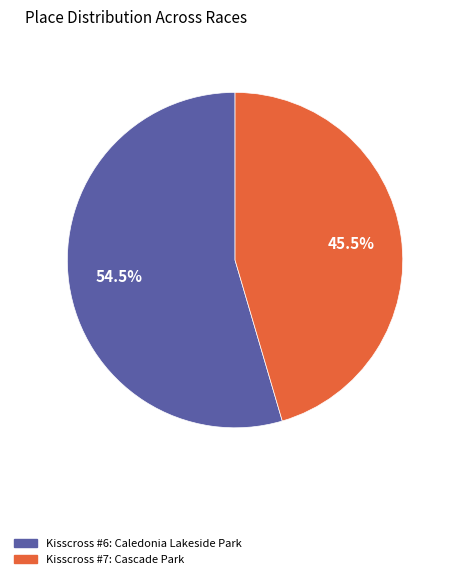

Is it true that Kisscross #6: Caledonia Lakeside Park is 65% of the pie?

False